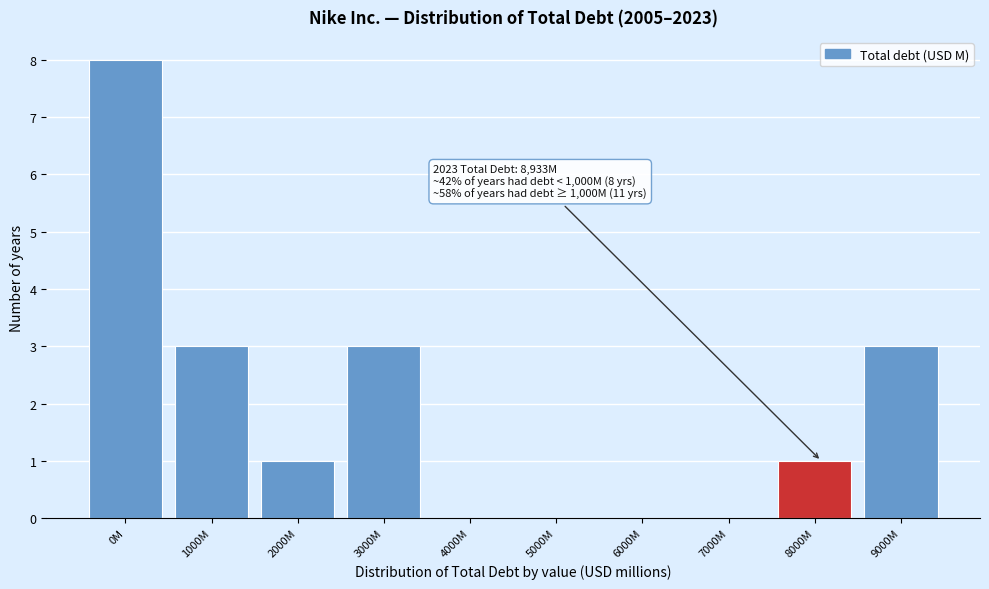

Reading left to right, extract all data points from this chart.

0M=8	1000M=3	2000M=1	3000M=3	4000M=0	5000M=0	6000M=0	7000M=0	8000M=1	9000M=3